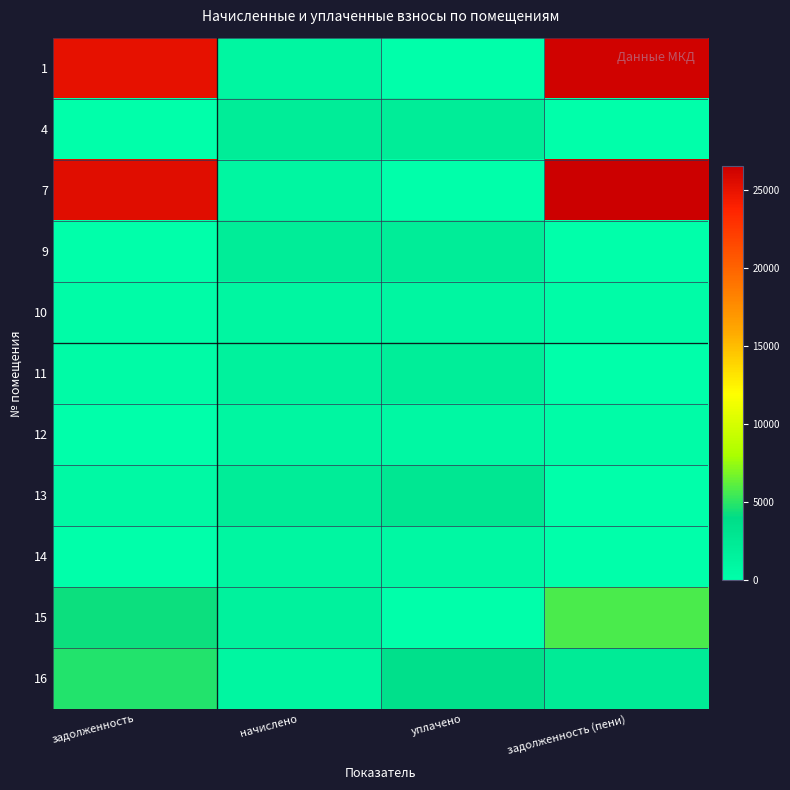

At which category does the chart reach its peak across all series?

задолженность (пени)